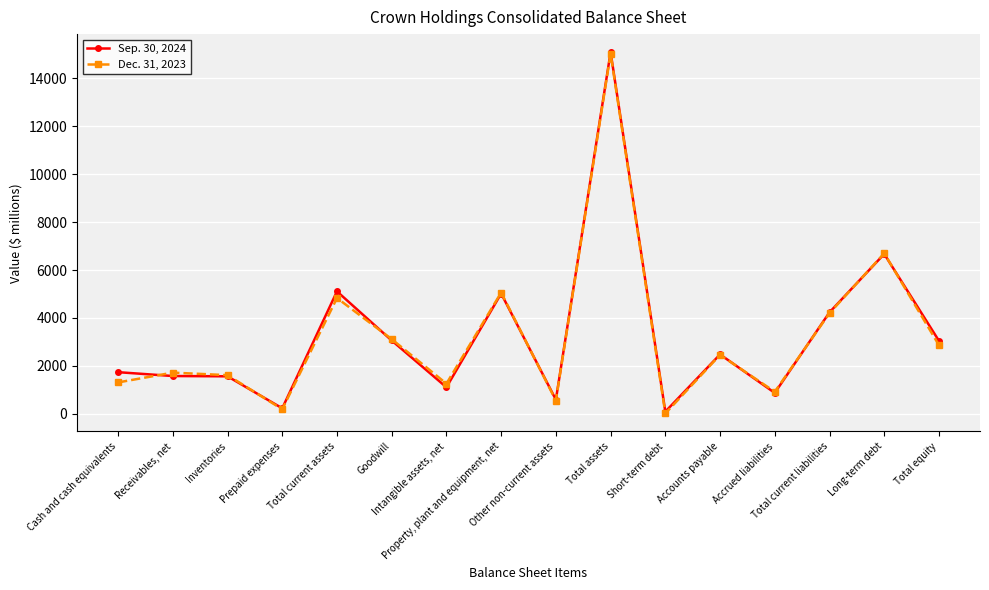

What is the maximum value shown in the chart?

15095